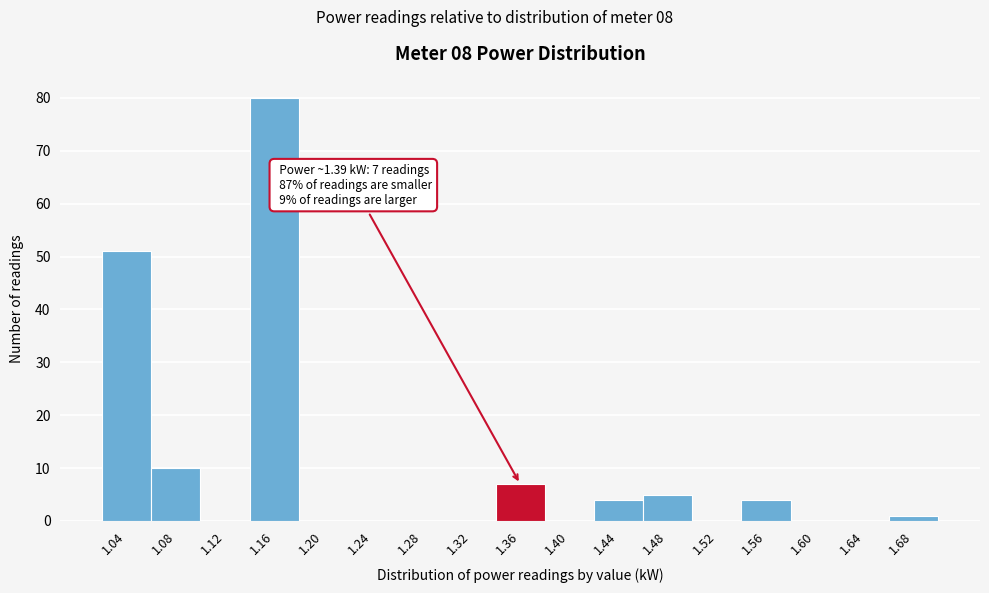

Reading right to left, transcribe all the data shown in this chart.

1.68=1	1.64=0	1.60=0	1.56=4	1.52=0	1.48=5	1.44=4	1.40=0	1.36=7	1.32=0	1.28=0	1.24=0	1.20=0	1.16=80	1.12=0	1.08=10	1.04=51